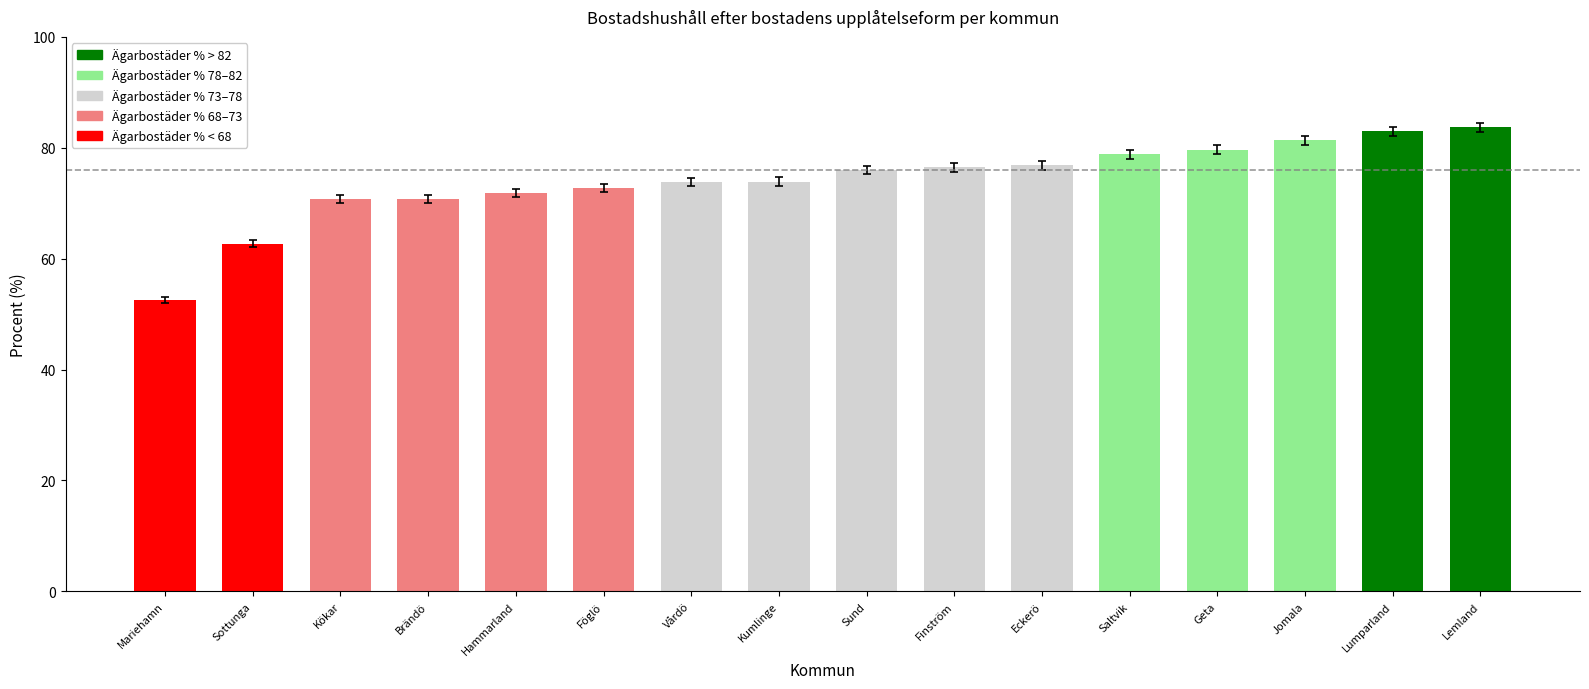

What is the label of the 13th bar from the left?

Geta